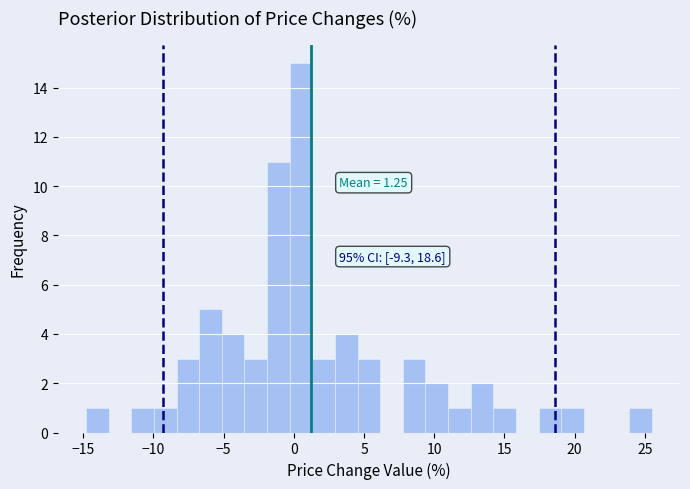

Read against the x-axis, roughly where is the centre of the tallest bar?

0.5